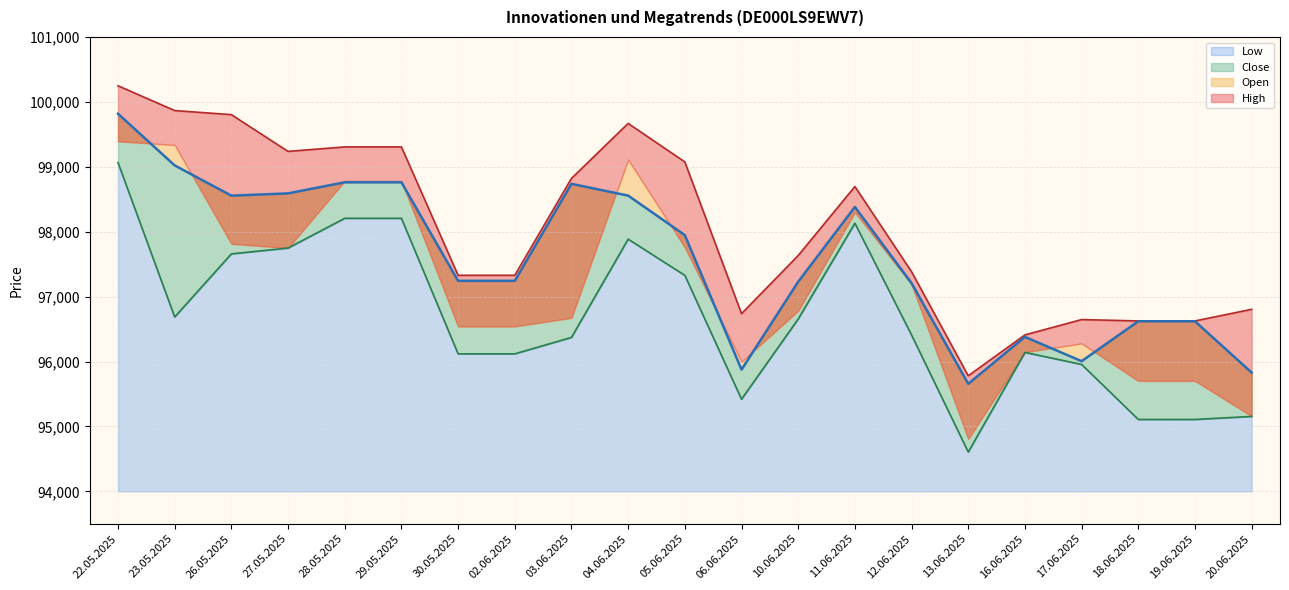

True or false: Low and High intersect in this chart.

False